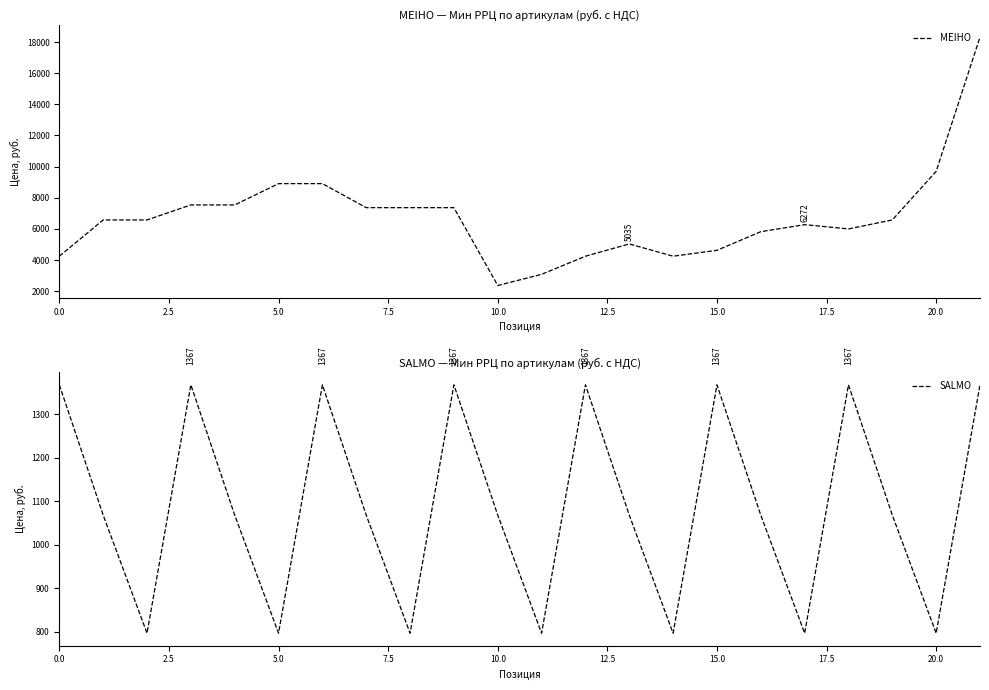

Which category has the lowest value in the MEIHO series?

10.0